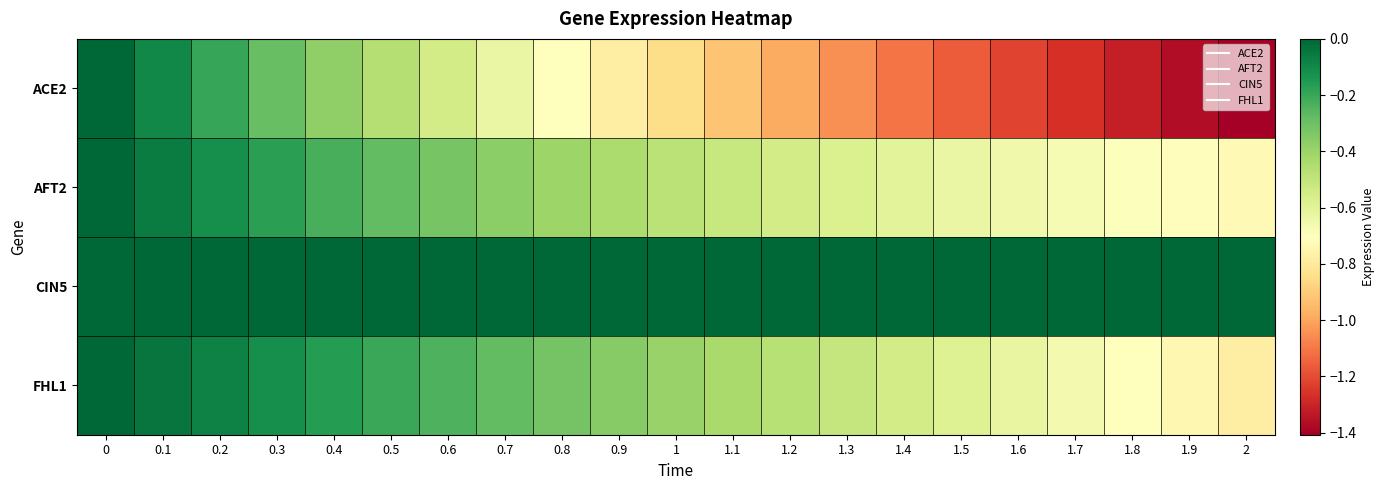

How many data points does each series have?

21